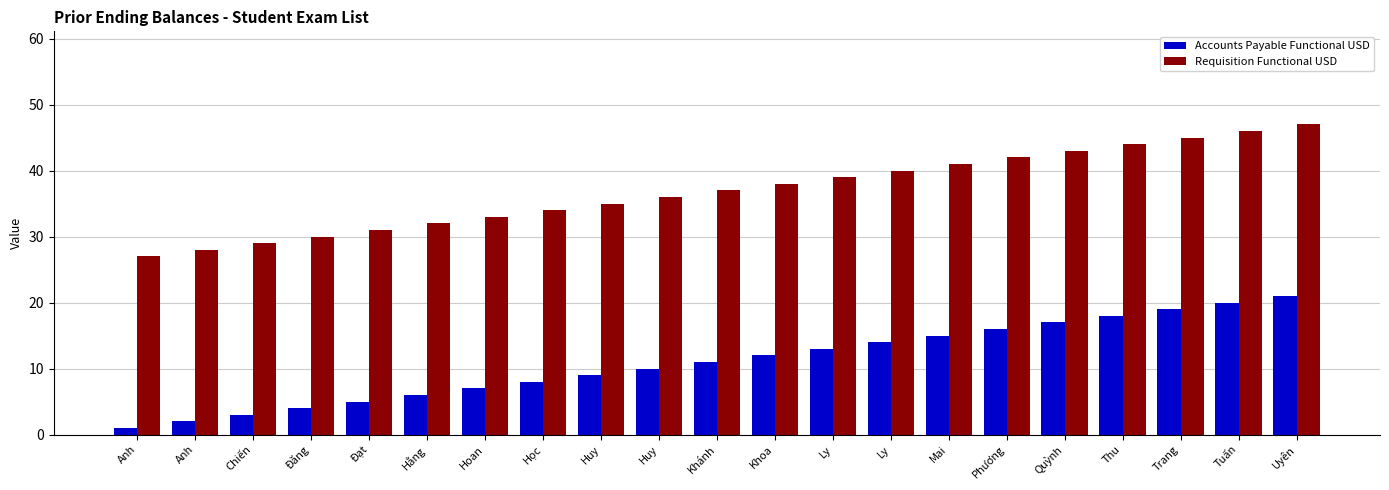

List the series in order of their peak value, lowest first.

Accounts Payable Functional USD, Requisition Functional USD